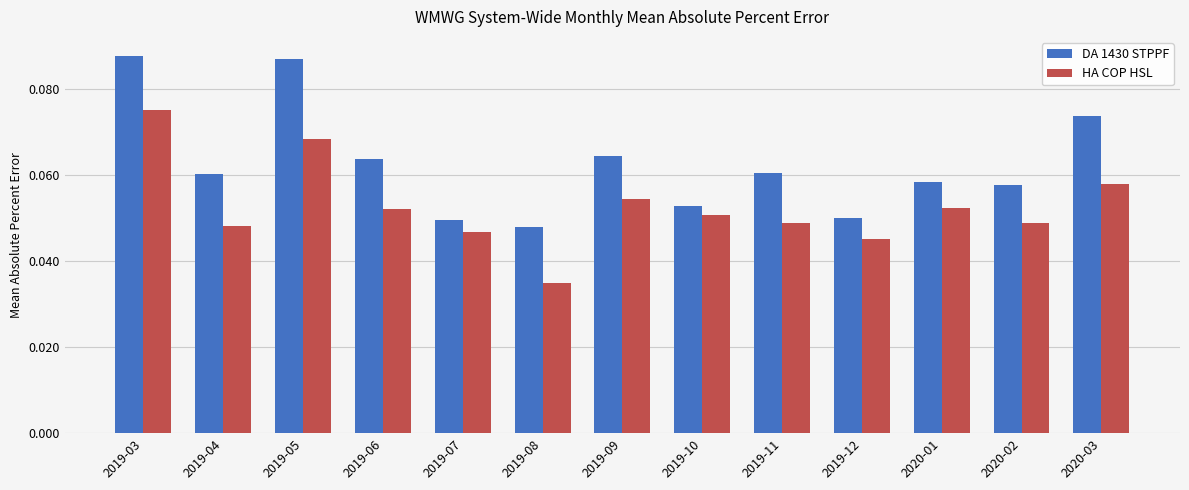

Are the bars grouped side by side (vs. stacked)?

Yes